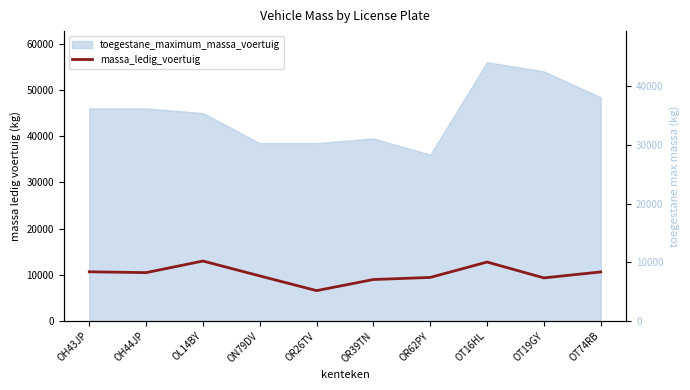

Where does the data first go above 10490?

OH43JP